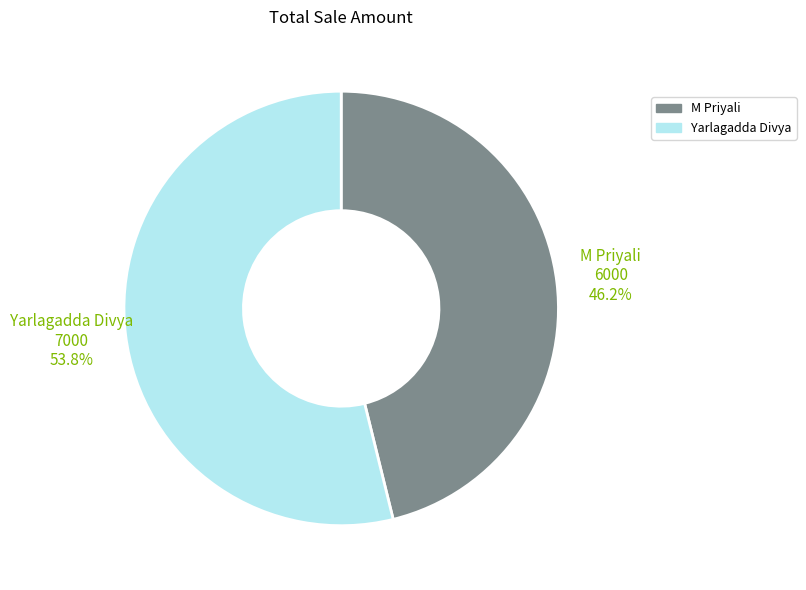

To the nearest percent, what is the average slice percentage?

50%